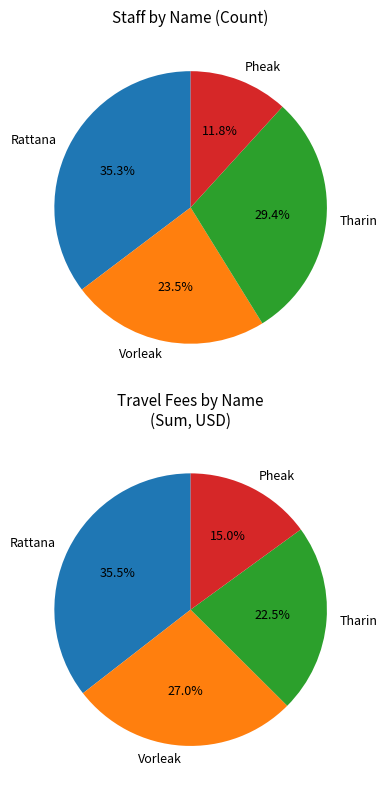

How many slices are in this pie chart?

4